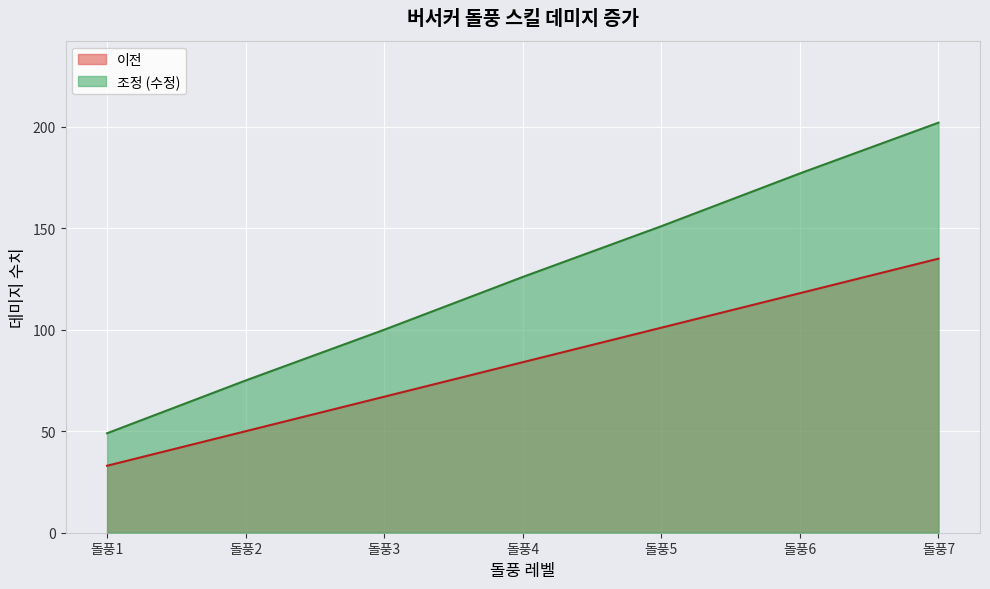

How many values in the 조정 (수정) series are below 126?

3